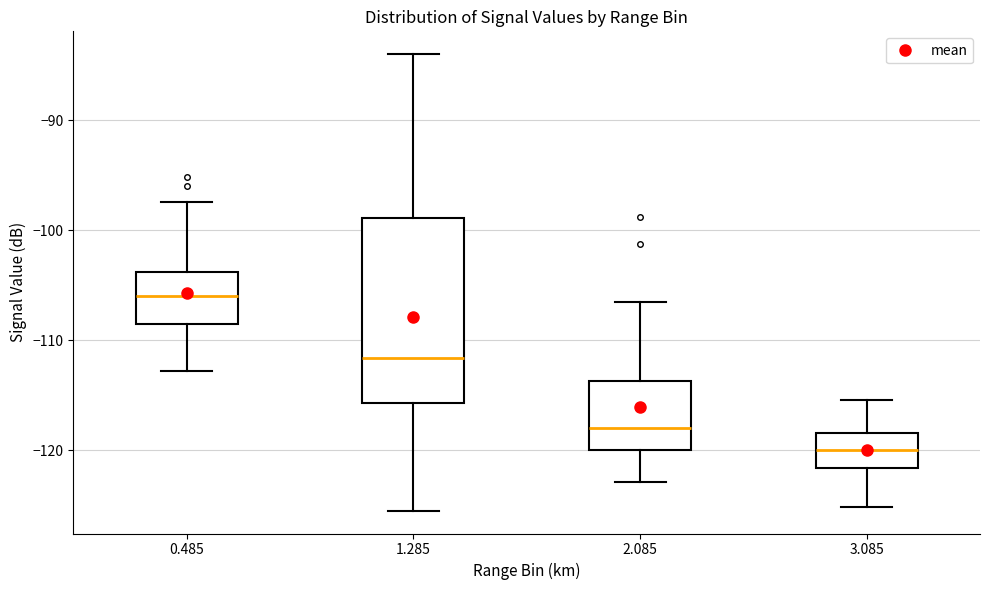

Reading left to right, read every box against the y-axis: the position of its median line, the range the box covers, and the ends of its whiskers. The values are not printed on the chart, so give them approximately, as read against the axis.

0.485: median -106, box -108 to -104, whiskers -113 to -97
1.285: median -112, box -116 to -99, whiskers -125 to -84
2.085: median -118, box -120 to -114, whiskers -123 to -106
3.085: median -120, box -122 to -118, whiskers -125 to -115